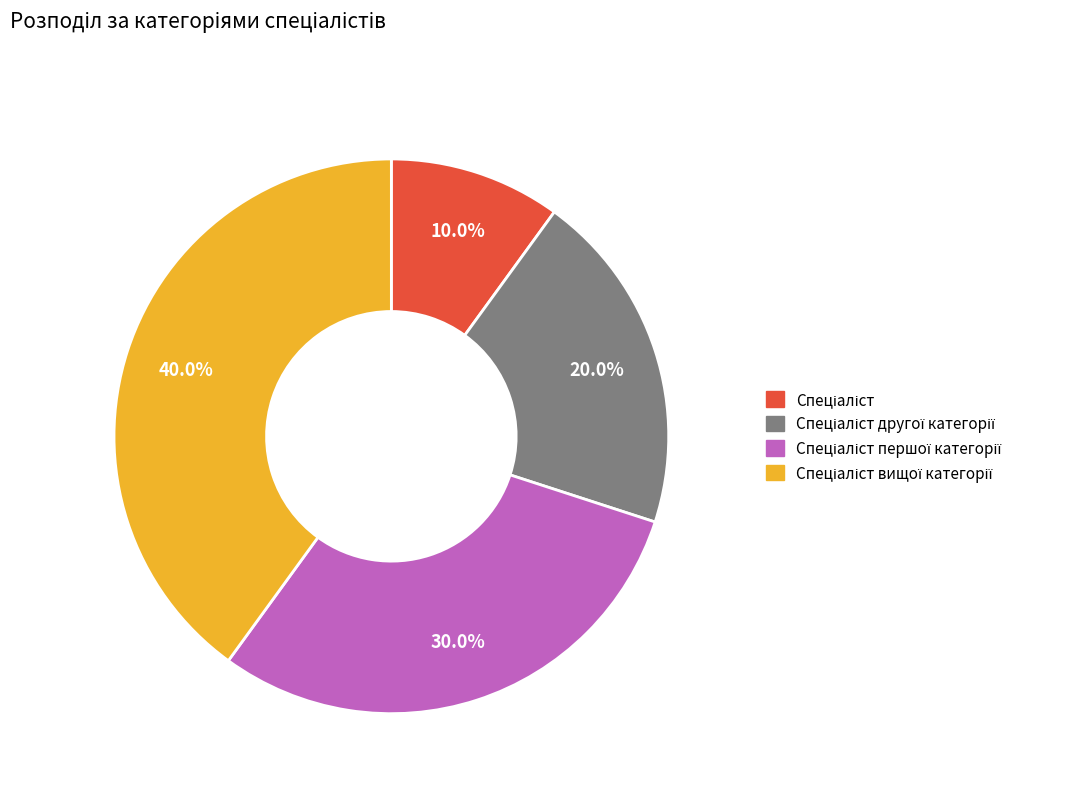

Is there any slice that represents more than half of the pie?

No